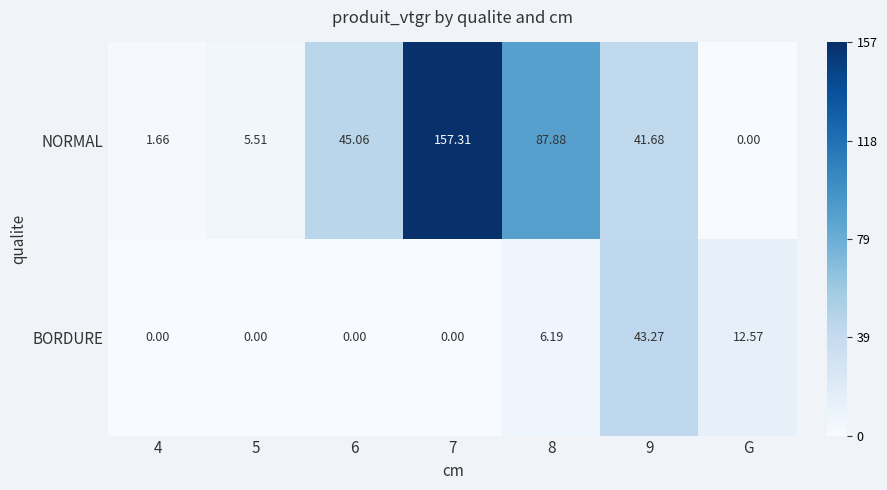

Rank the series at G from highest to lowest value.

BORDURE, NORMAL